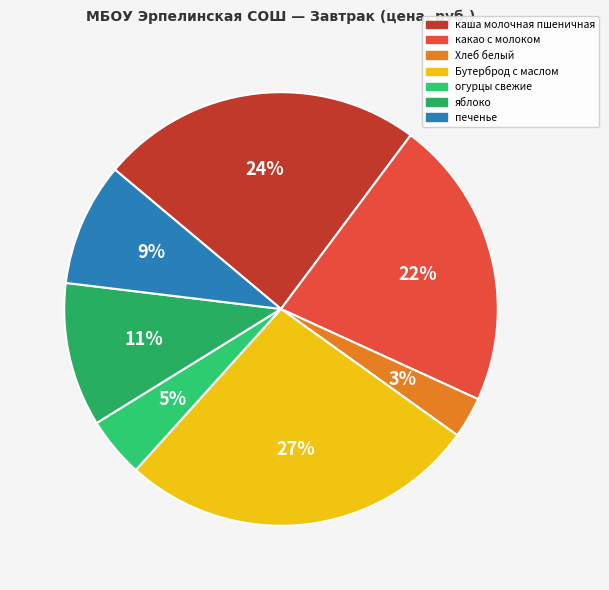

Count the number of slices in the pie.

7